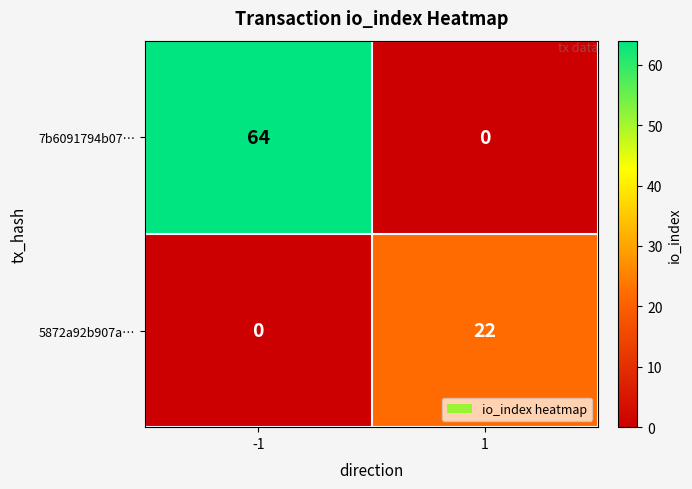

Which series changed the most between -1 and 1?

7b6091794b07…